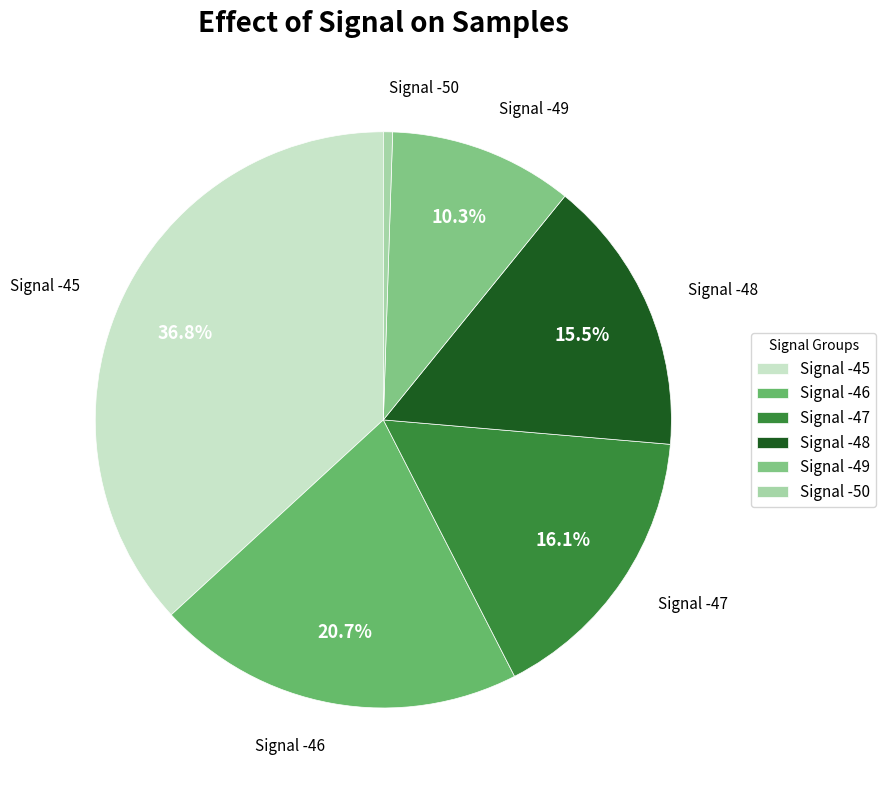

What is the smallest slice in the pie chart?

Signal -50